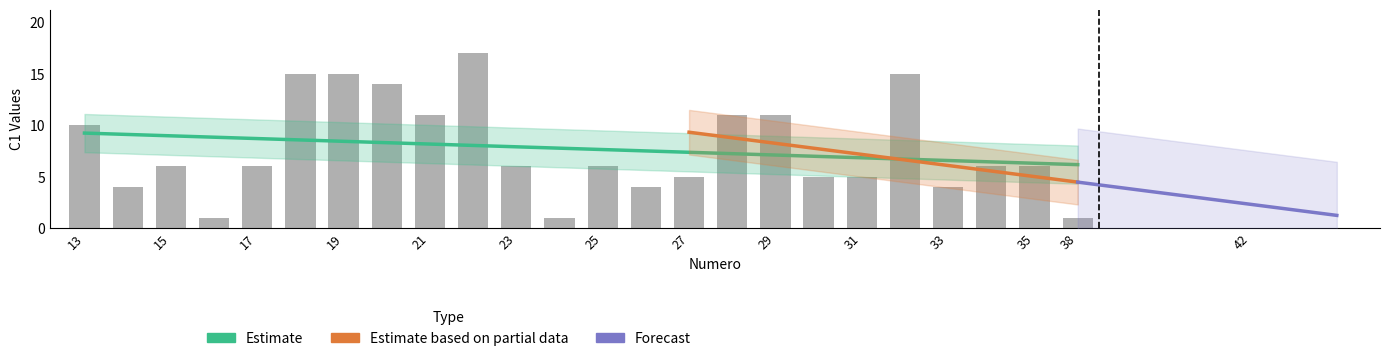

Which category has the highest value across all series?

22